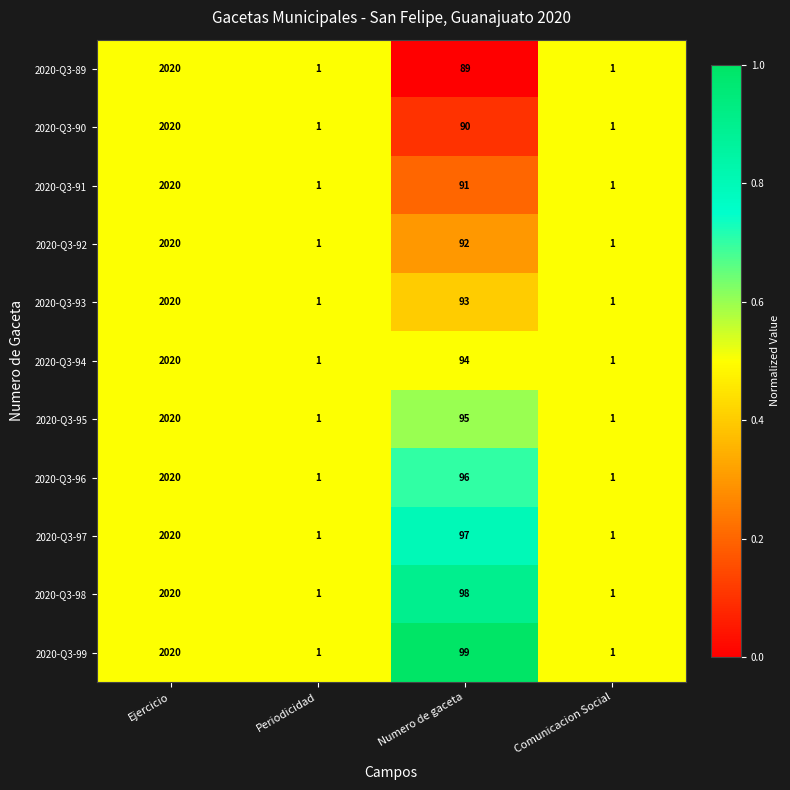

Is the value of 2020-Q3-96 at Ejercicio greater than the value of 2020-Q3-97 at Periodicidad?

Yes